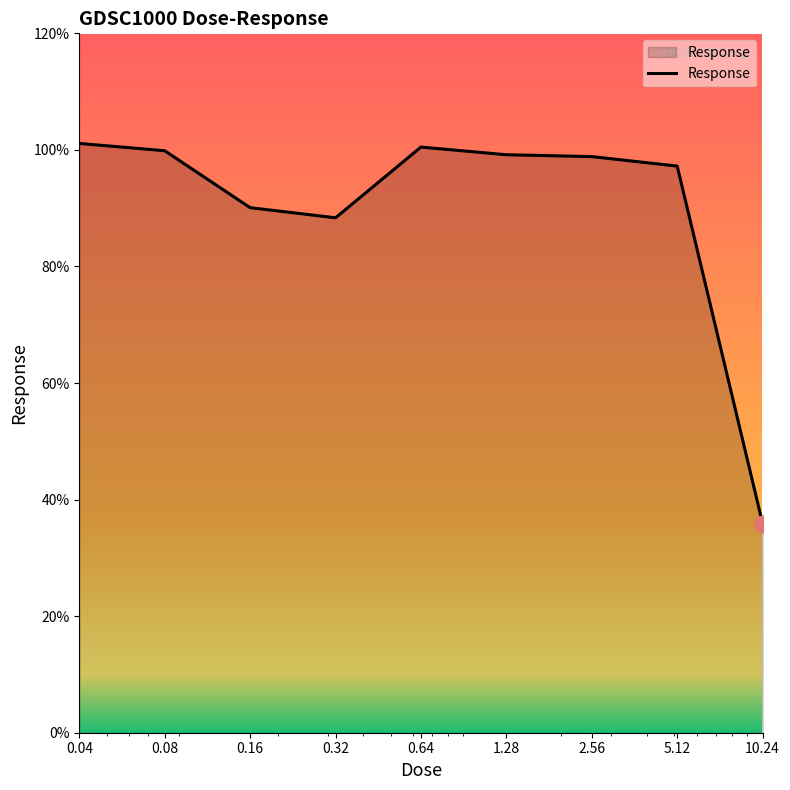

What is the smallest value displayed?

35.9